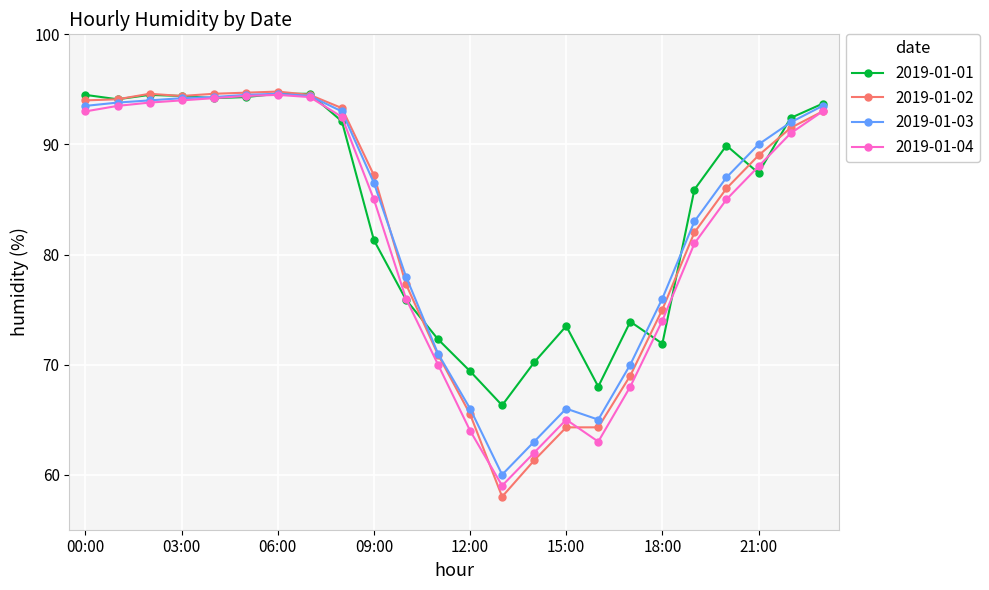

Which series has the widest spread of values?

2019-01-02